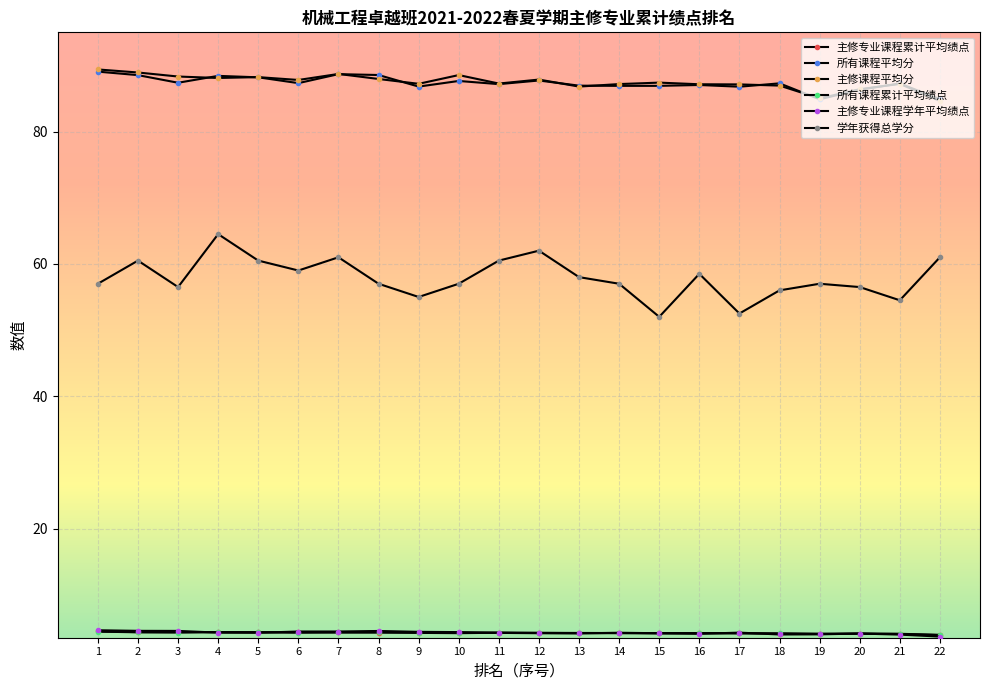

What is the sum of the 所有课程累计平均绩点 values at 19 and 22?

8.0